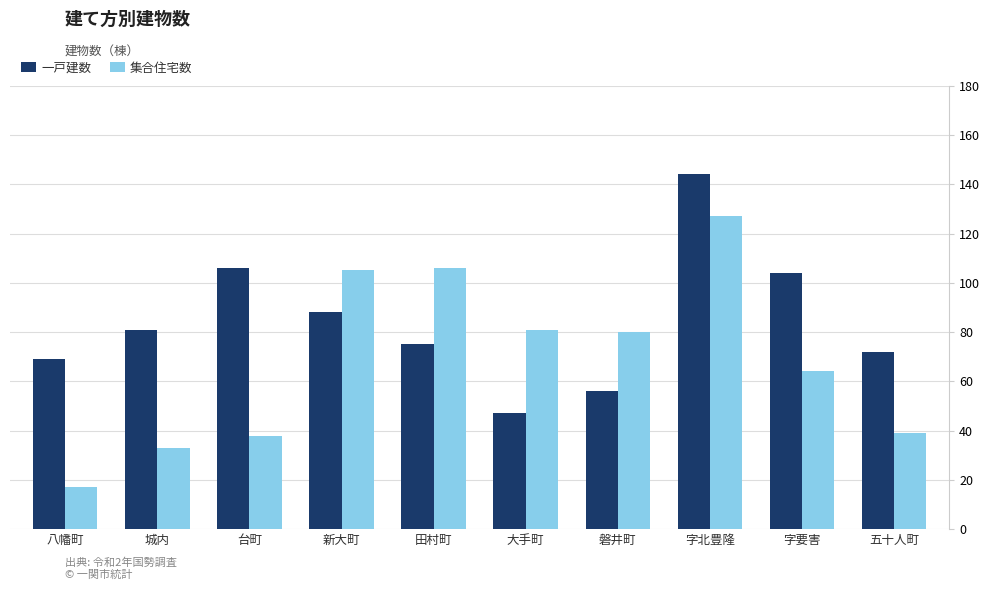

Are the bars grouped side by side (vs. stacked)?

Yes